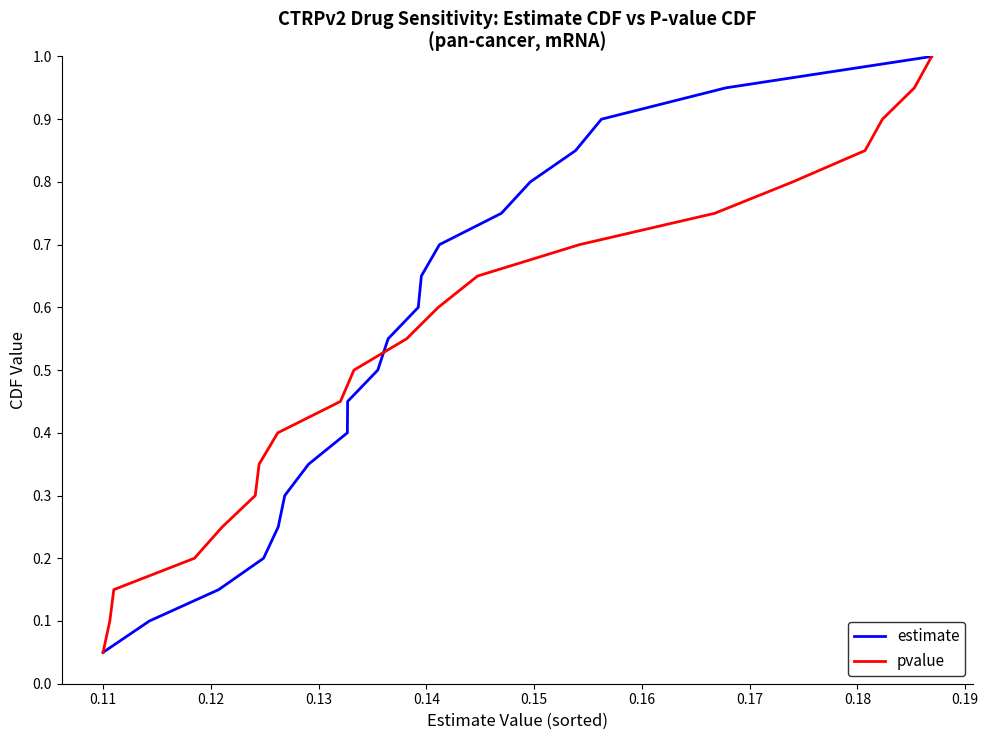

What is the highest value of the estimate series?

1.0